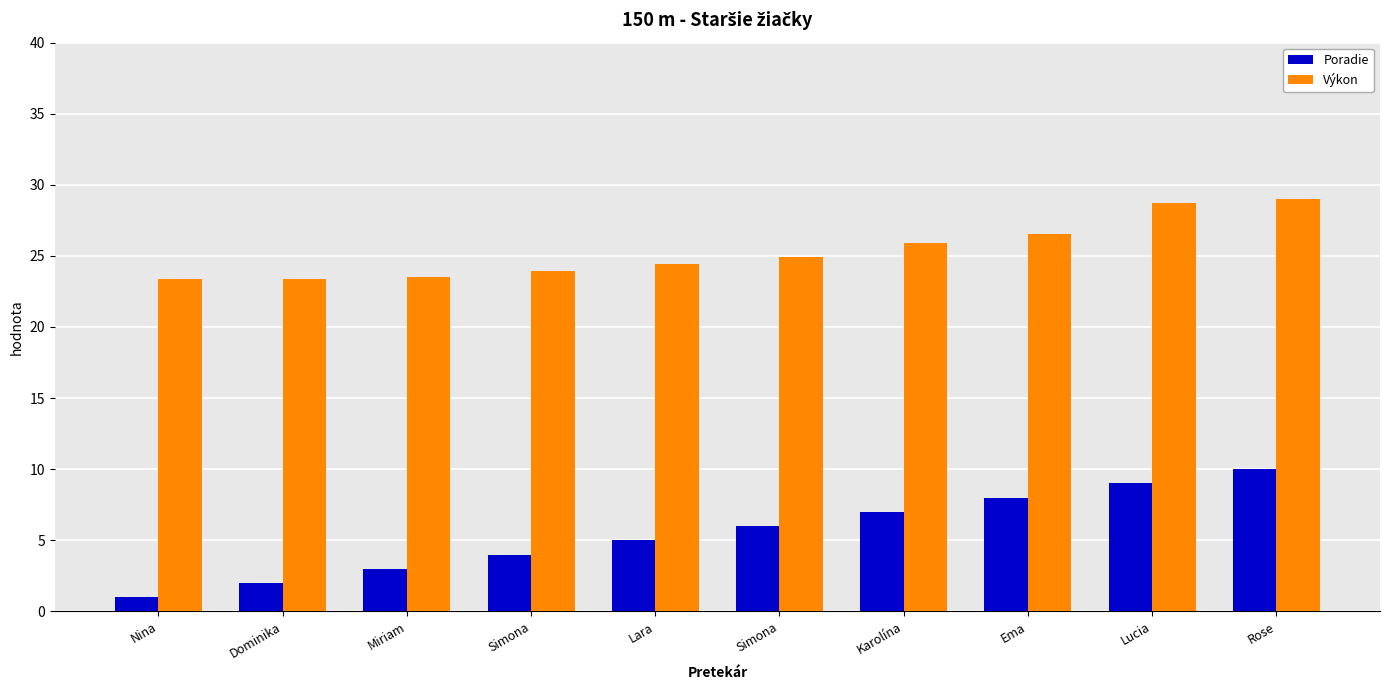

At Nina, list the series in order from largest to smallest.

Výkon, Poradie